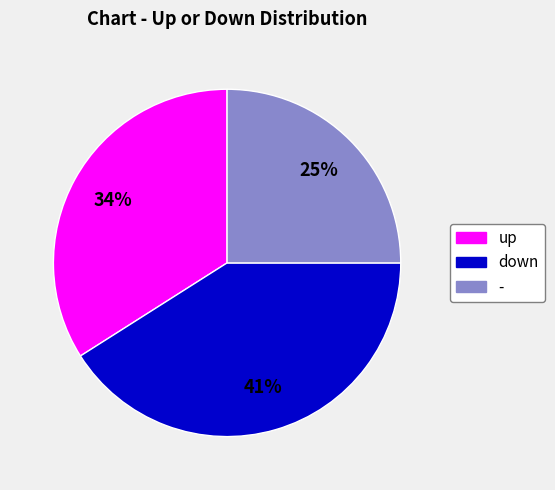

What percentage is the down slice, to the nearest percent?

41%